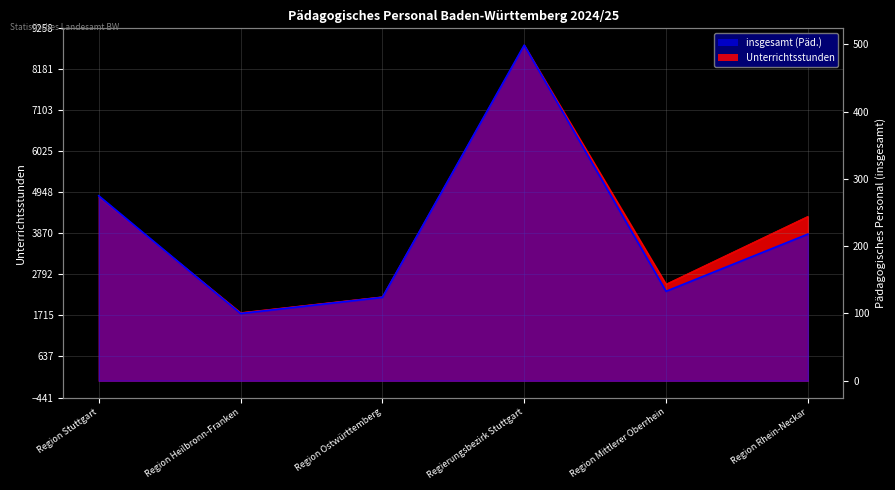

How many values in the insgesamt (Päd.) series are below 218?

3